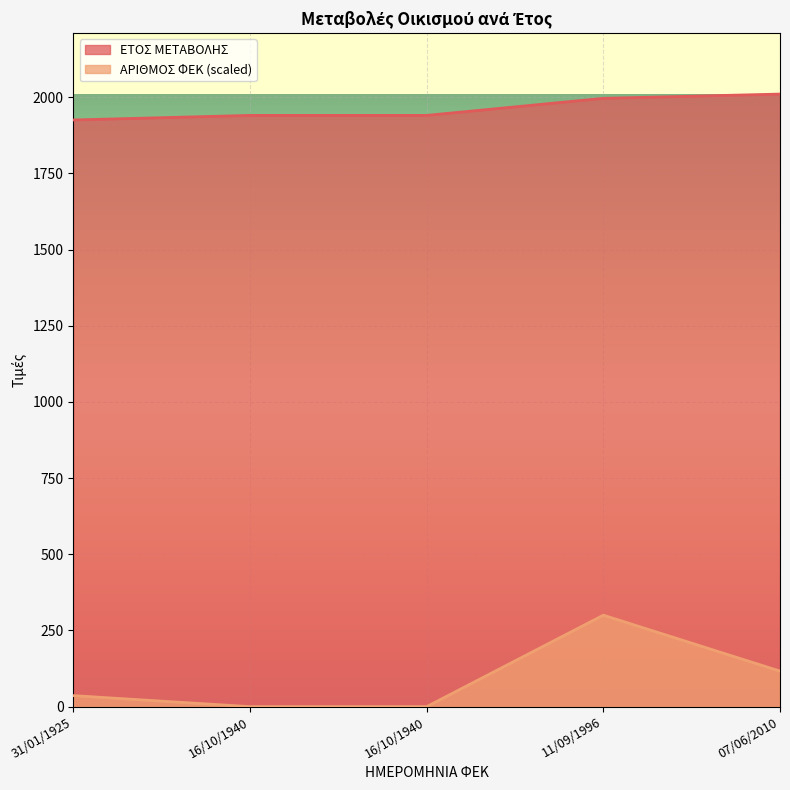

At which category is the sum across all series the highest?

11/09/1996